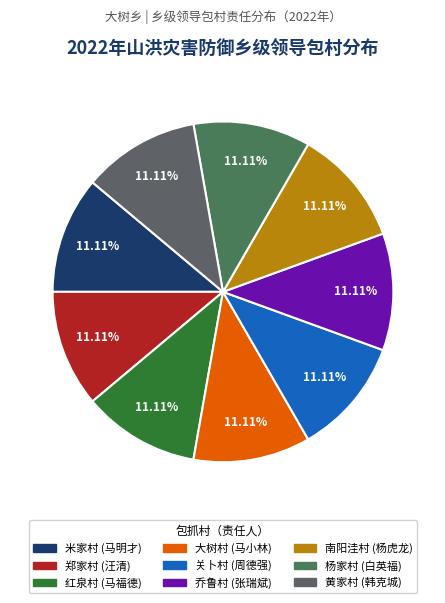

To the nearest percent, what portion does 关卜村 represent?

11%